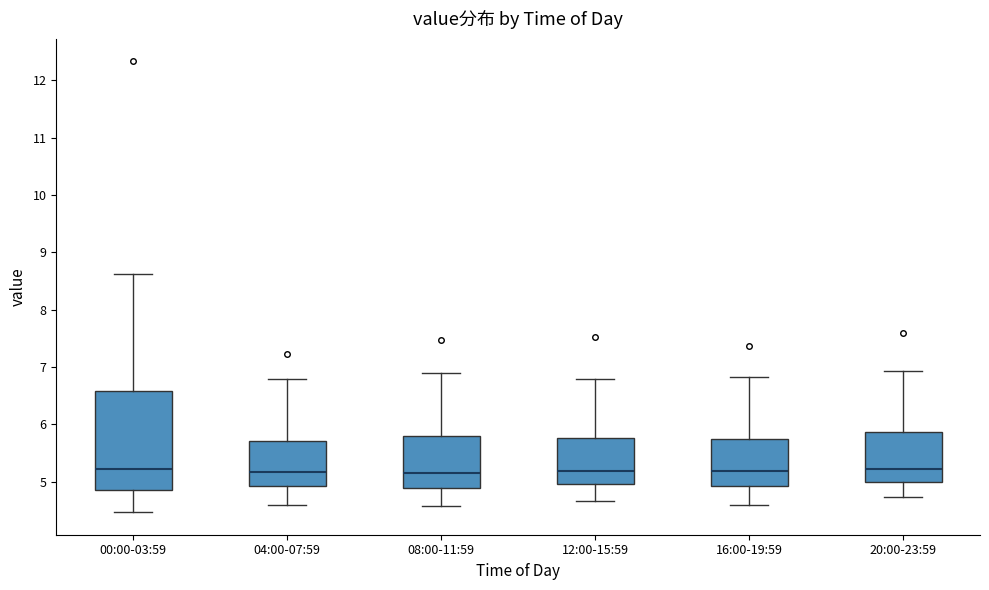

Which box is the tallest, from its lower edge to its upper edge?

00:00-03:59